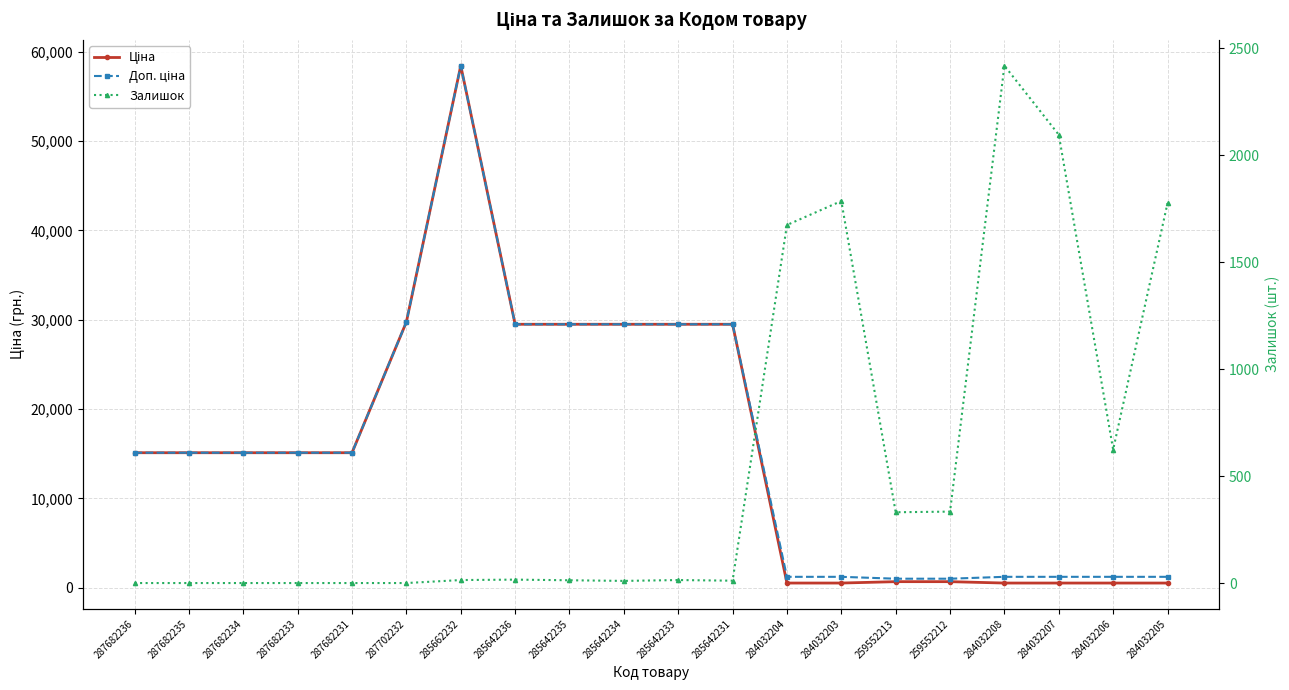

What is the total value across all series at 285662232?

116867.1